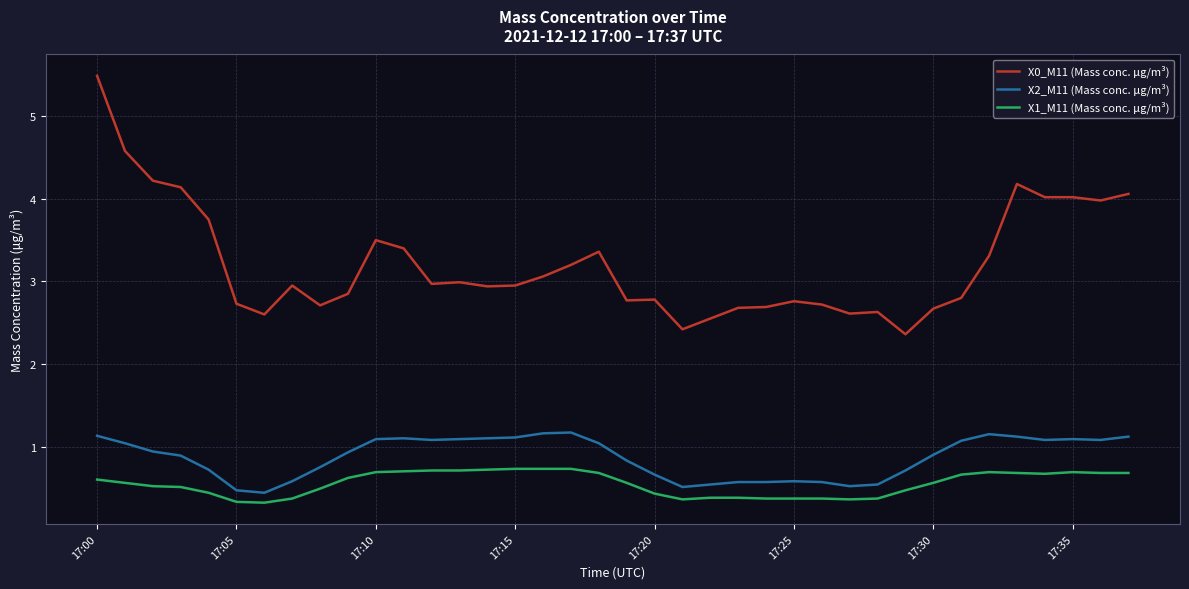

True or false: X1_M11 (Mass conc. μg/m³) and X0_M11 (Mass conc. μg/m³) cross at least once.

False